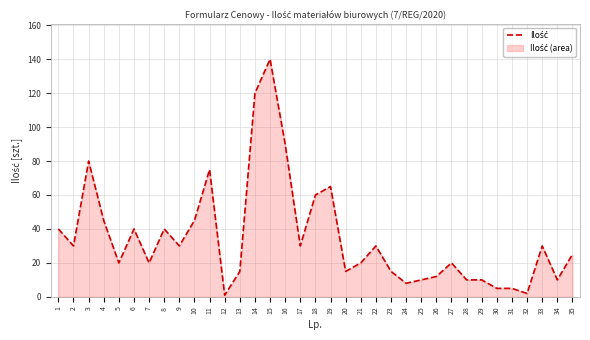

What is the sum of all values?

1213